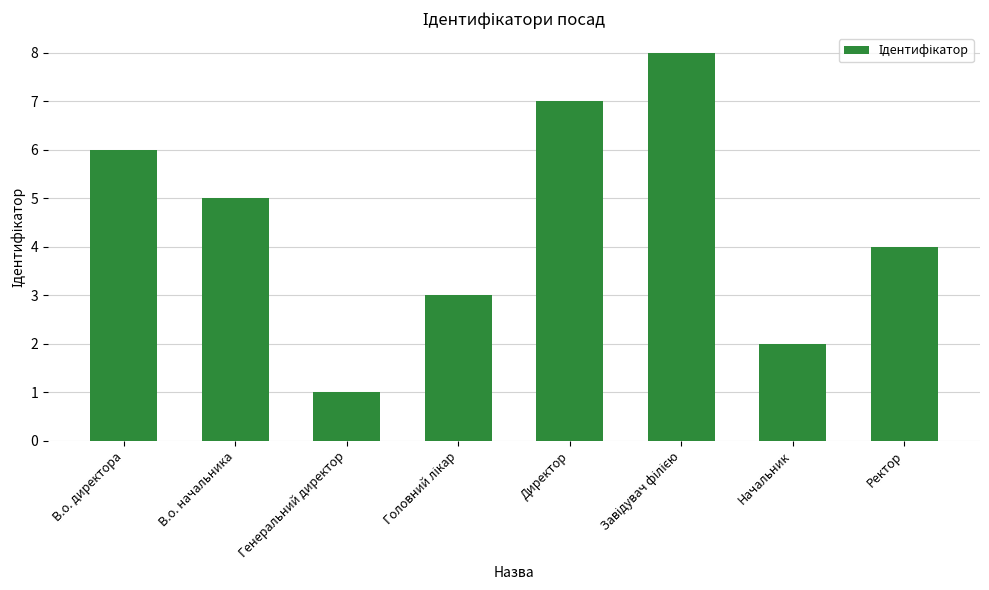

At which category does the chart reach its minimum across all series?

Генеральний директор